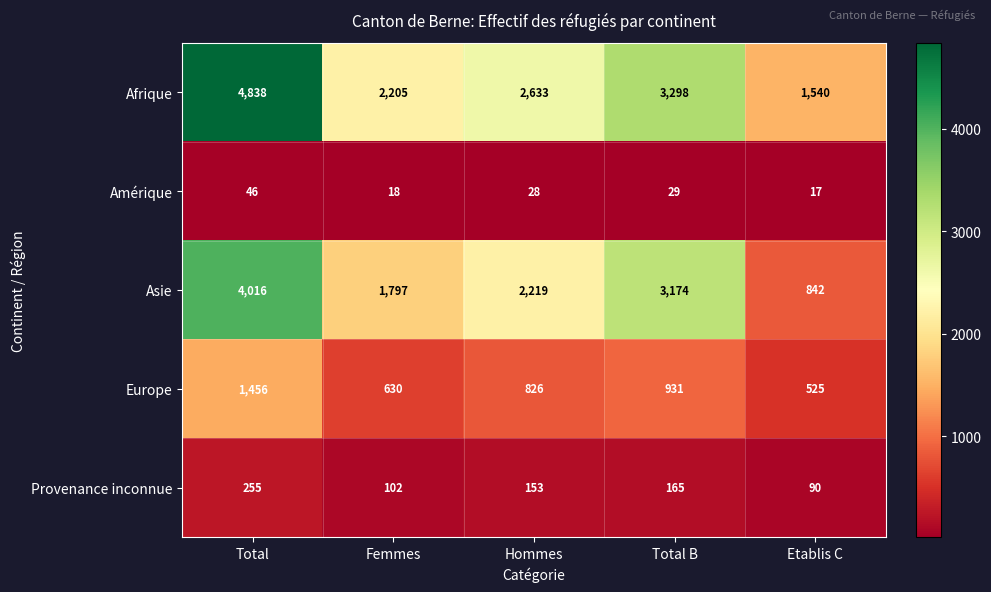

Is it true that Afrique equals 2633 at Hommes?

True